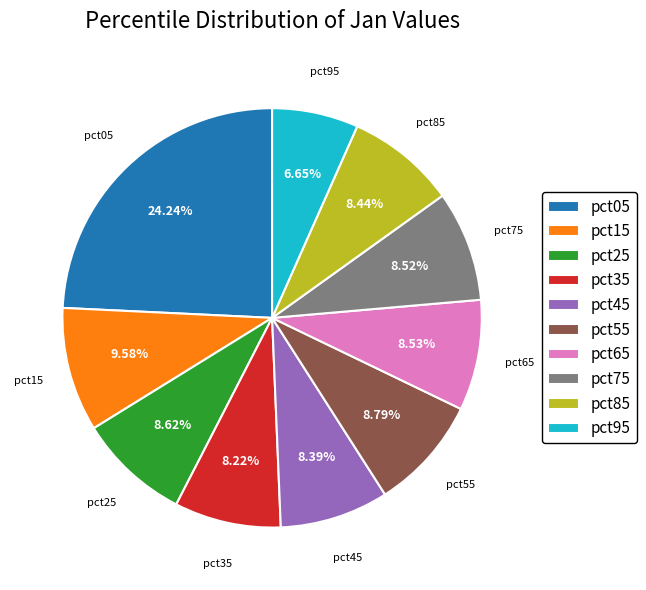

How many slices are in this pie chart?

10